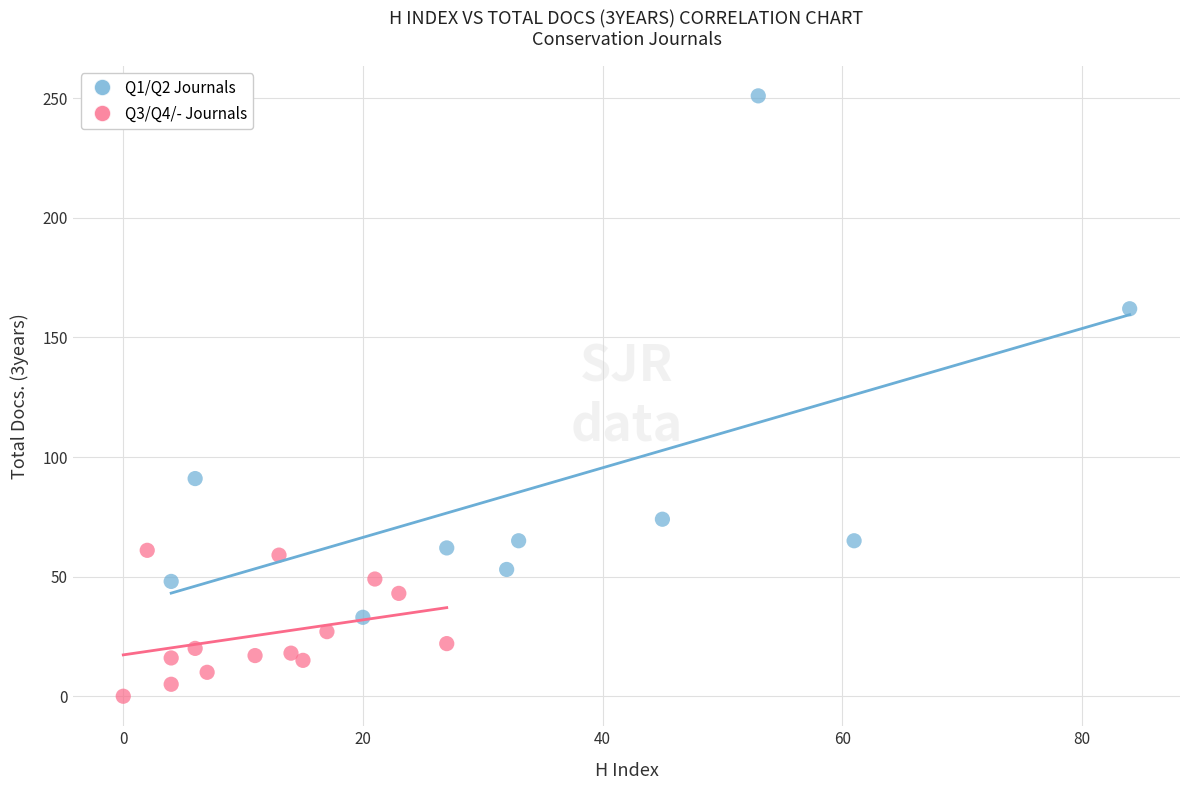

Which series contains the highest Y value?

Q1/Q2 Journals